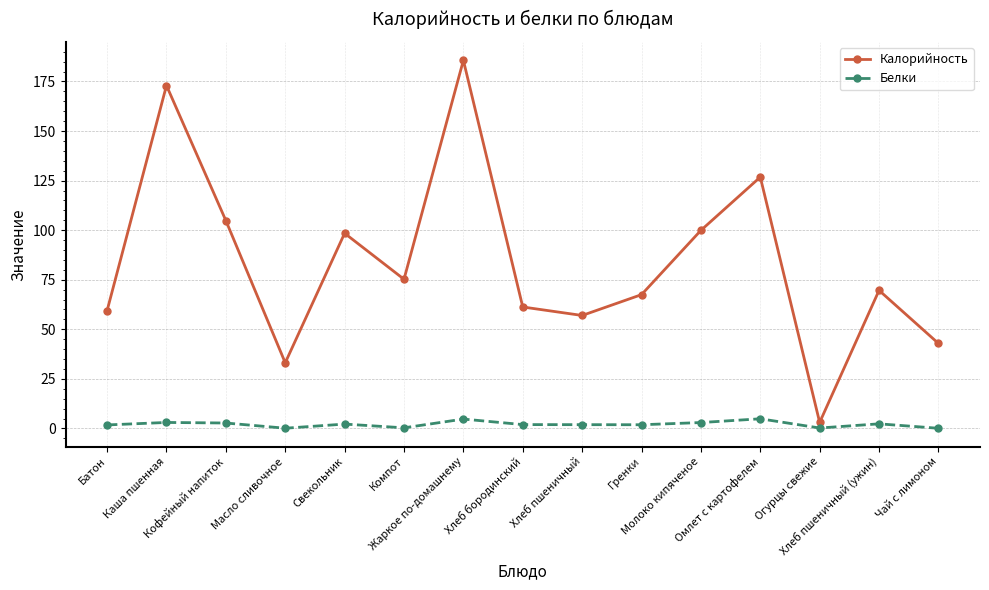

Which series has the largest total across all categories?

Калорийность